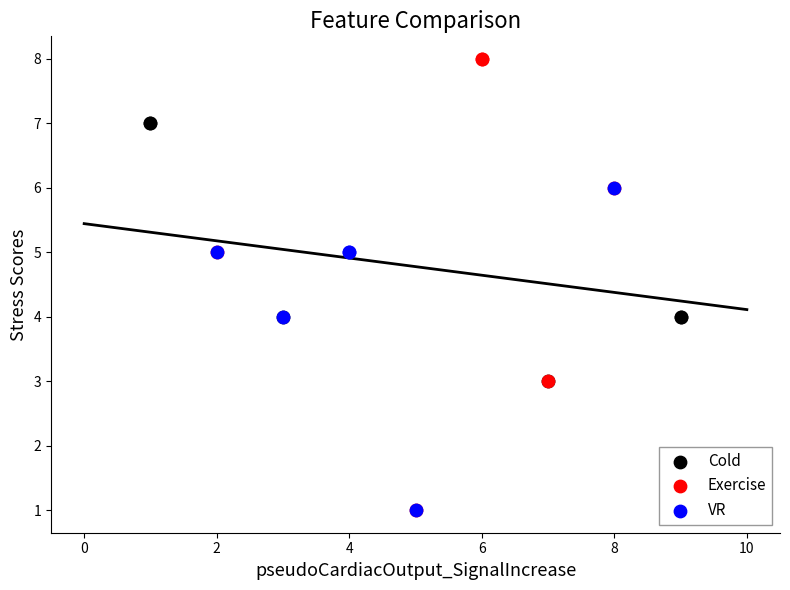

Which series contains the highest Y value?

Exercise